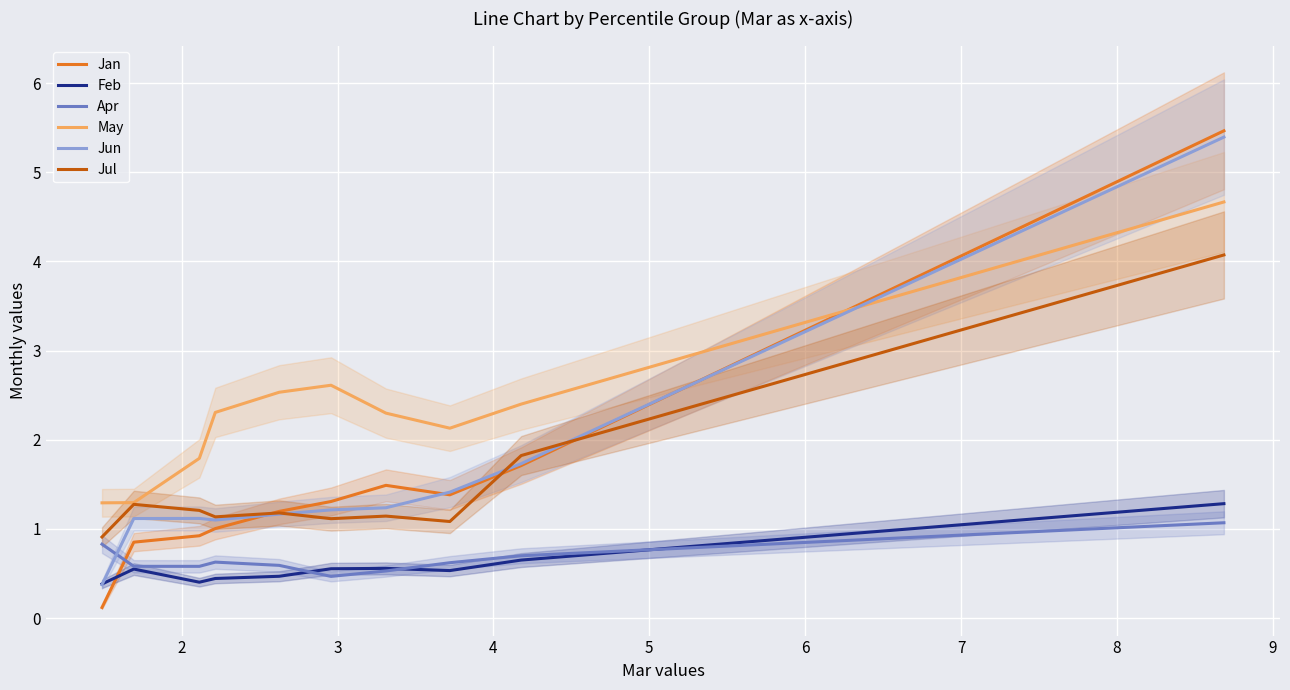

What is the highest value of the Jan series?

5.5